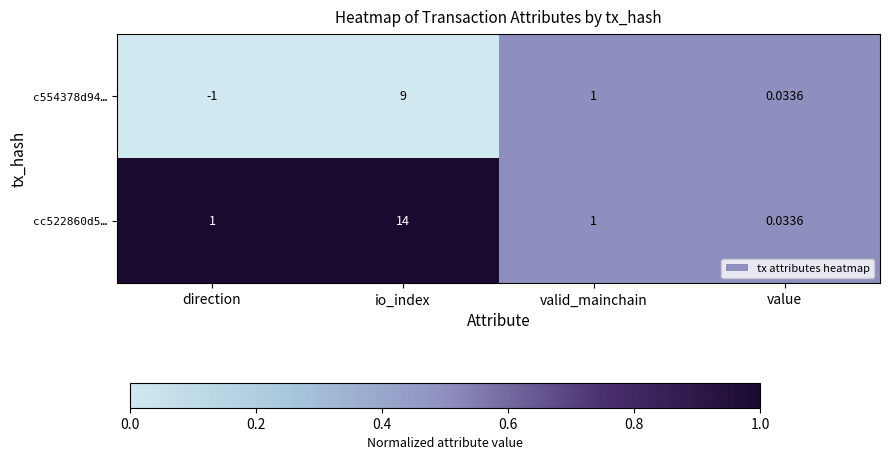

Rank the series by their maximum value, from highest to lowest.

cc522860d5…, c554378d94…